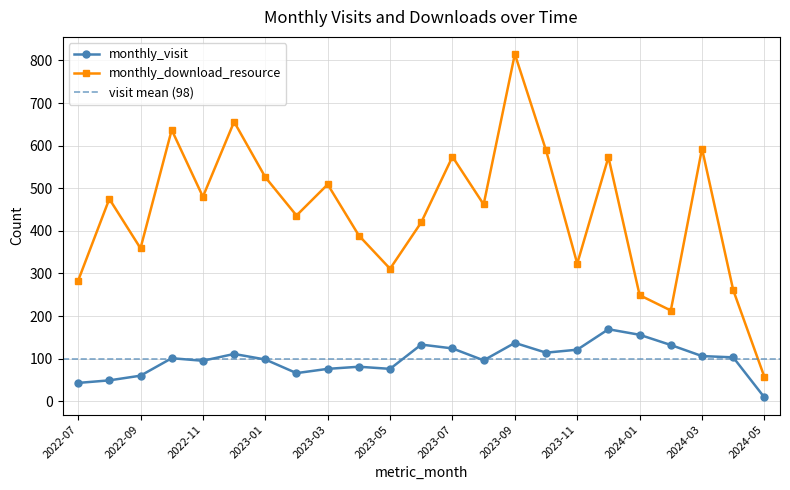

What is the label of the 17th point from the left?

2023-11